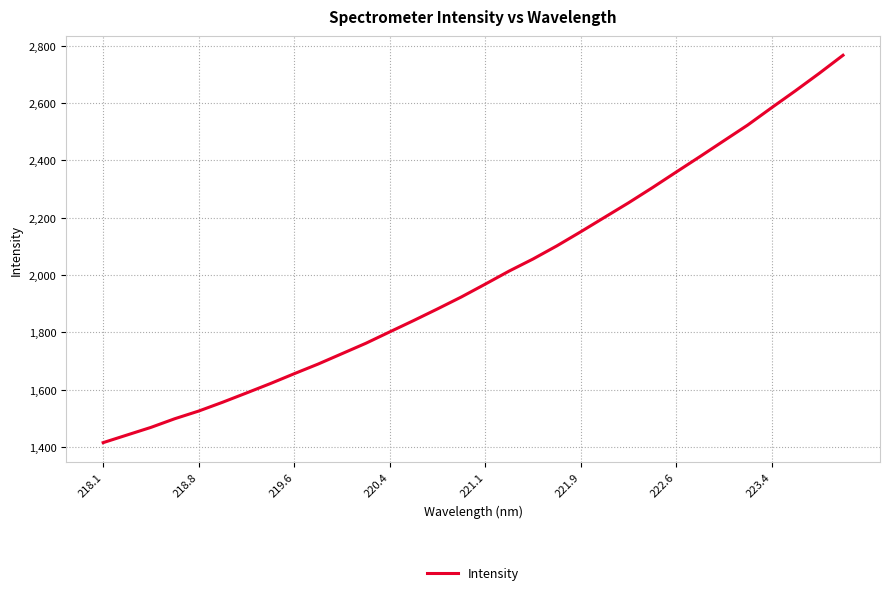

What is the smallest value displayed?

1415.9